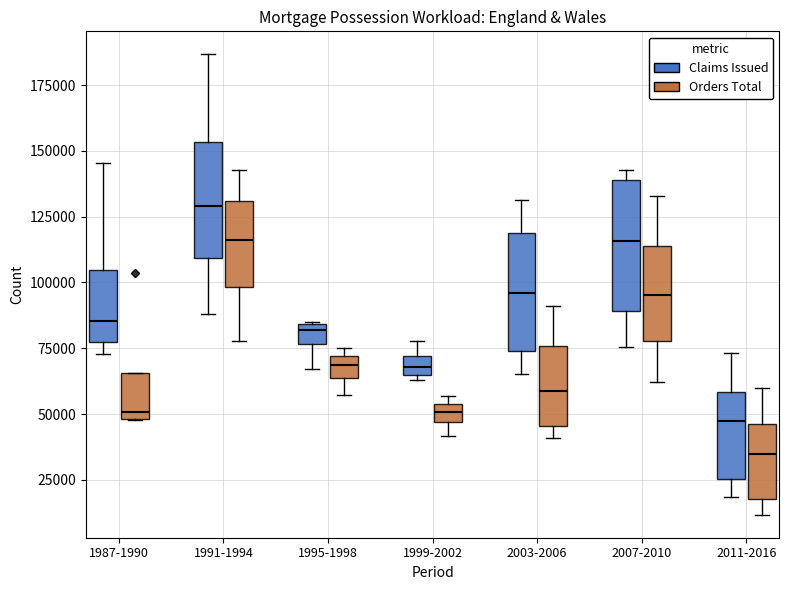

Which box has the highest median line?

1991-1994 (Claims Issued)